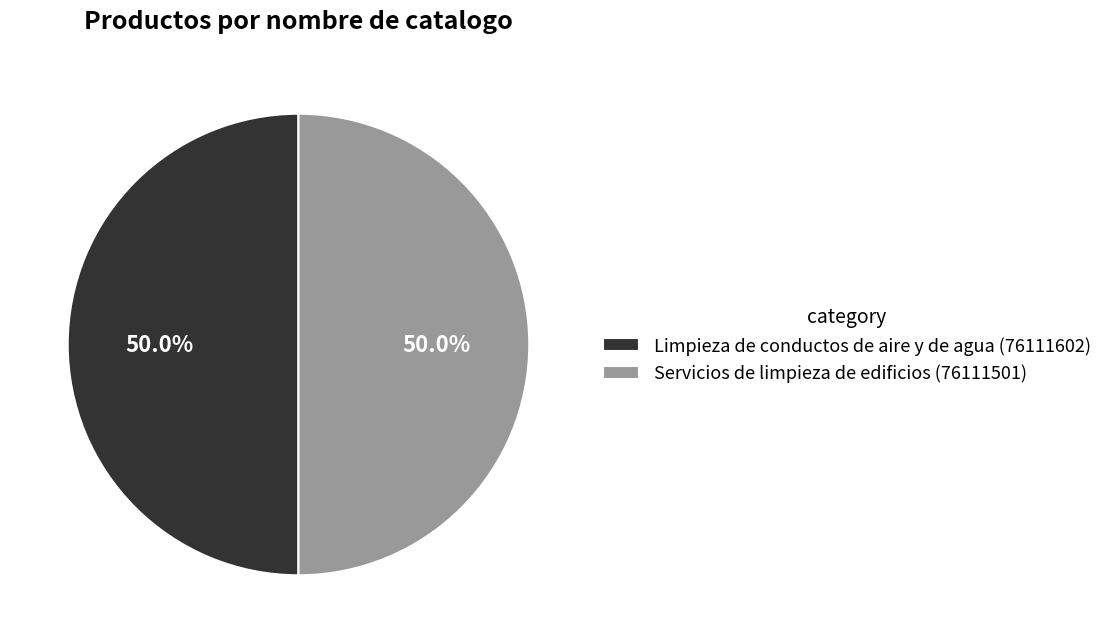

Is the sum of Servicios de limpieza de edificios (76111501) and Limpieza de conductos de aire y de agua (76111602) greater than half?

Yes